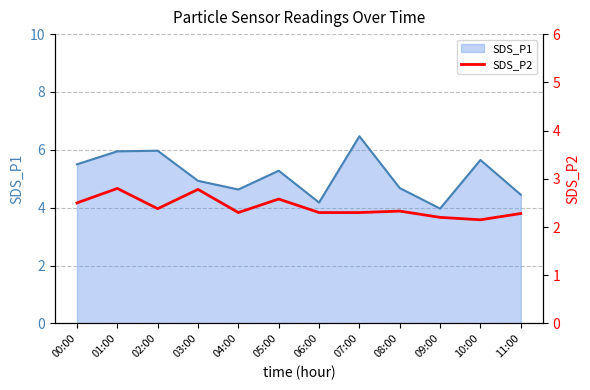

Reading right to left, extract all data points from this chart.

11:00=2.3	10:00=2.1	09:00=2.2	08:00=2.3	07:00=2.3	06:00=2.3	05:00=2.6	04:00=2.3	03:00=2.8	02:00=2.4	01:00=2.8	00:00=2.5